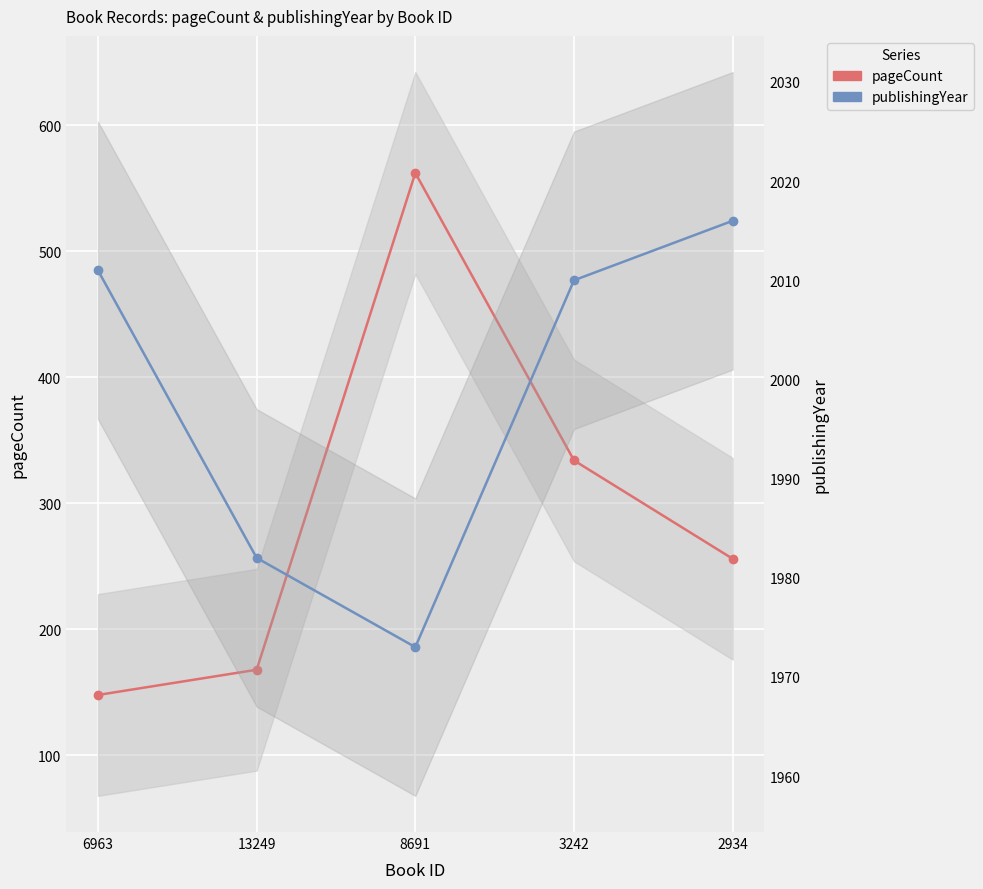

True or false: pageCount and publishingYear intersect in this chart.

False